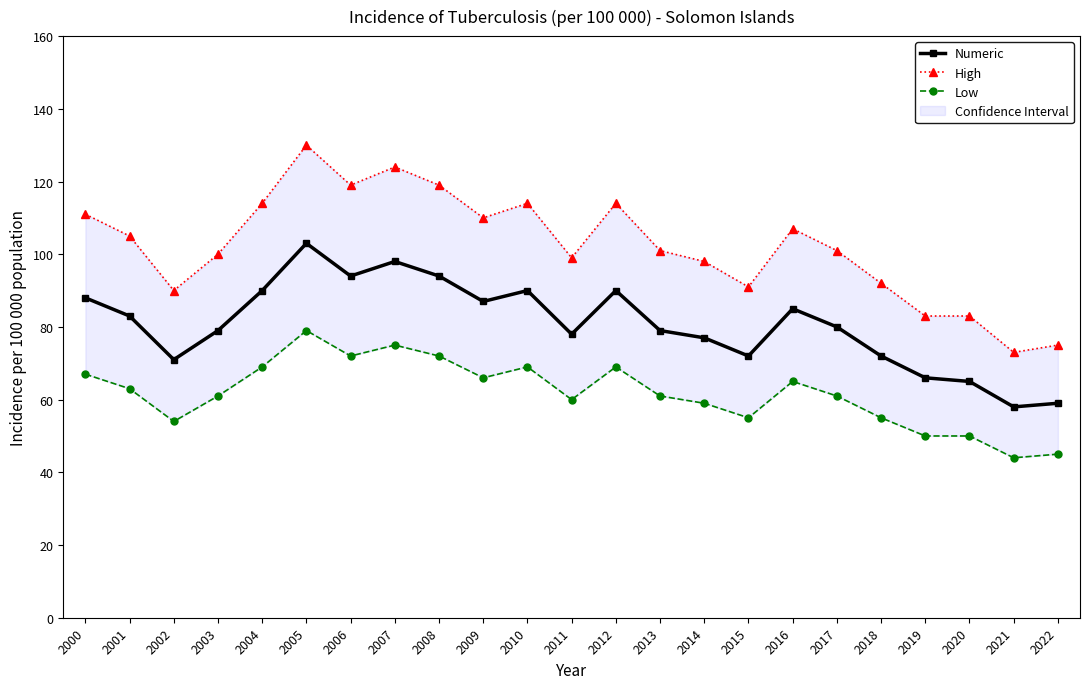

At which label is Low closest to 61?

2003